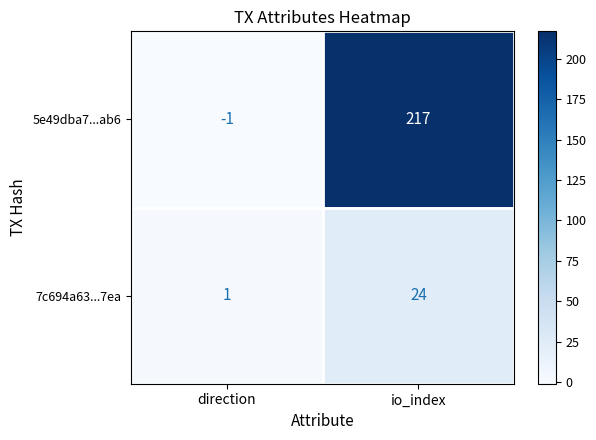

Reading left to right, what are all the values shown in this chart?

5e49dba7...ab6: -1	217
7c694a63...7ea: 1	24